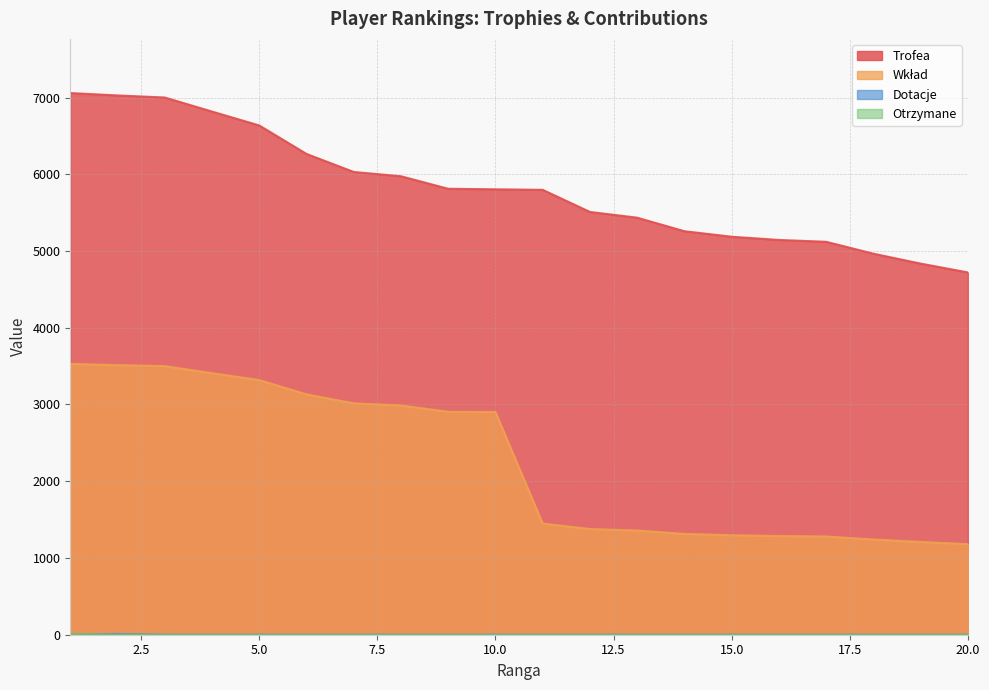

How many distinct data groups are displayed?

4